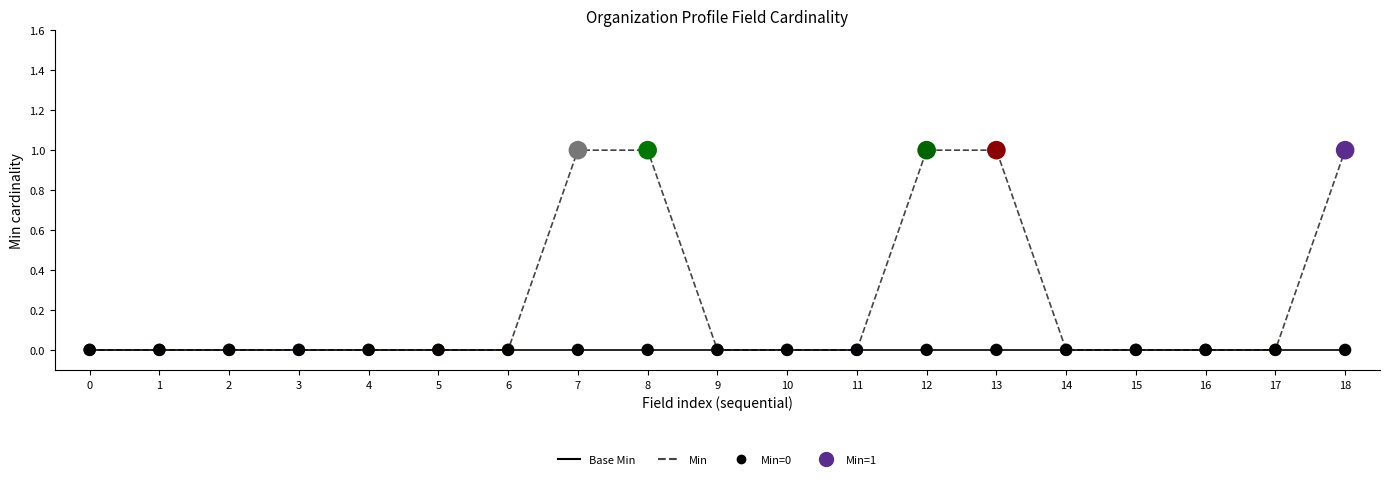

Which series has the widest spread of values?

Min